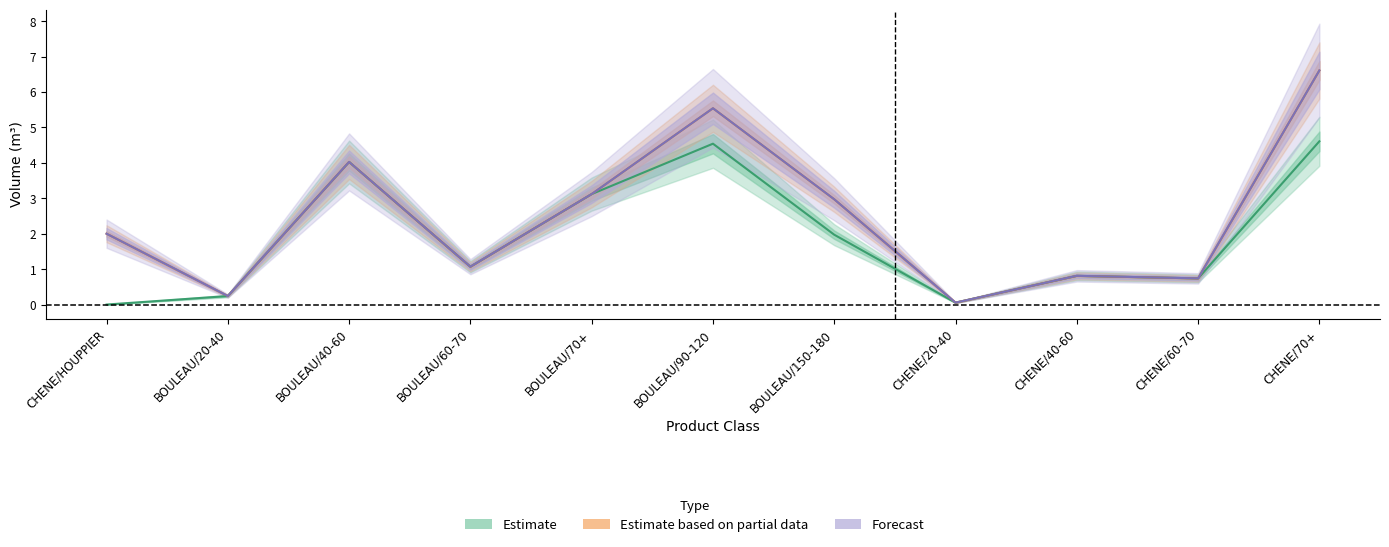

Rank the series at BOULEAU/90-120 from lowest to highest value.

Estimate, Estimate based on partial data, Forecast